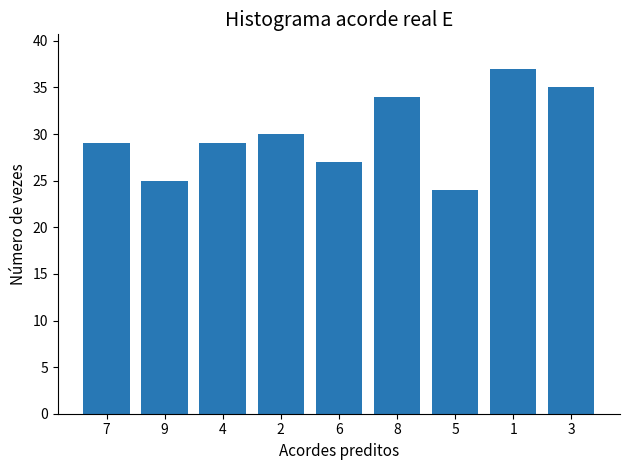

What is the label of the 7th bar from the left?

5